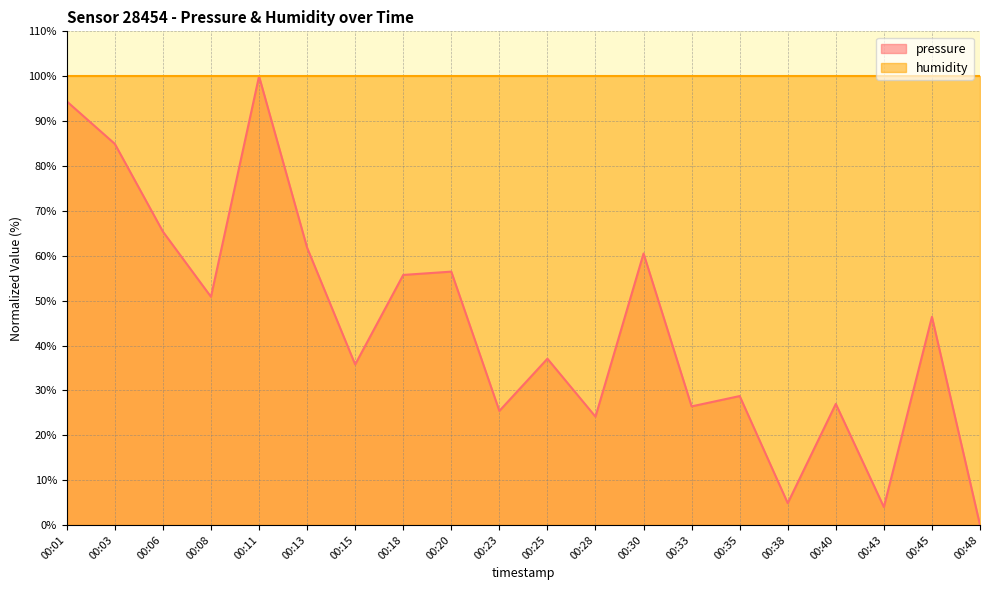

What is the difference between the maximum and minimum values?

100.0